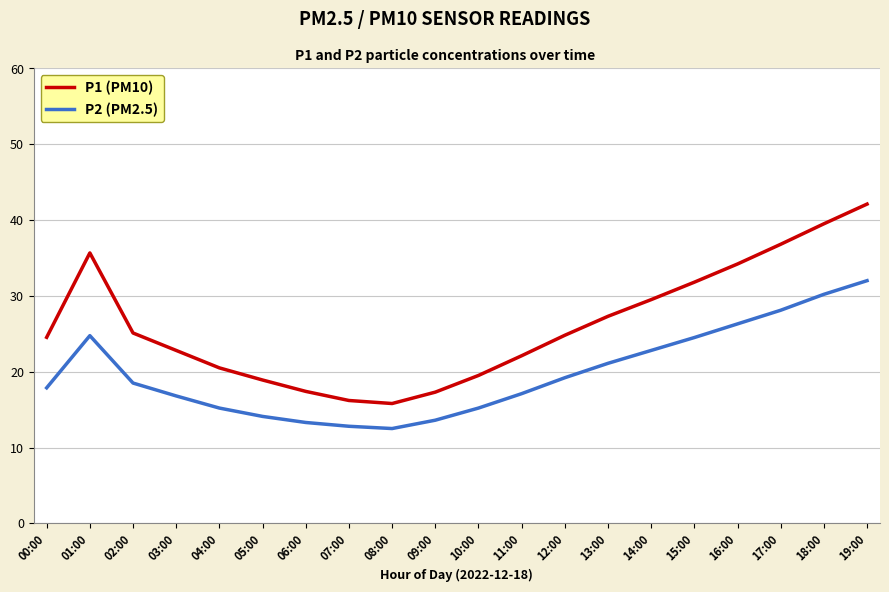

At which label does P1 (PM10) first exceed 24?

00:00